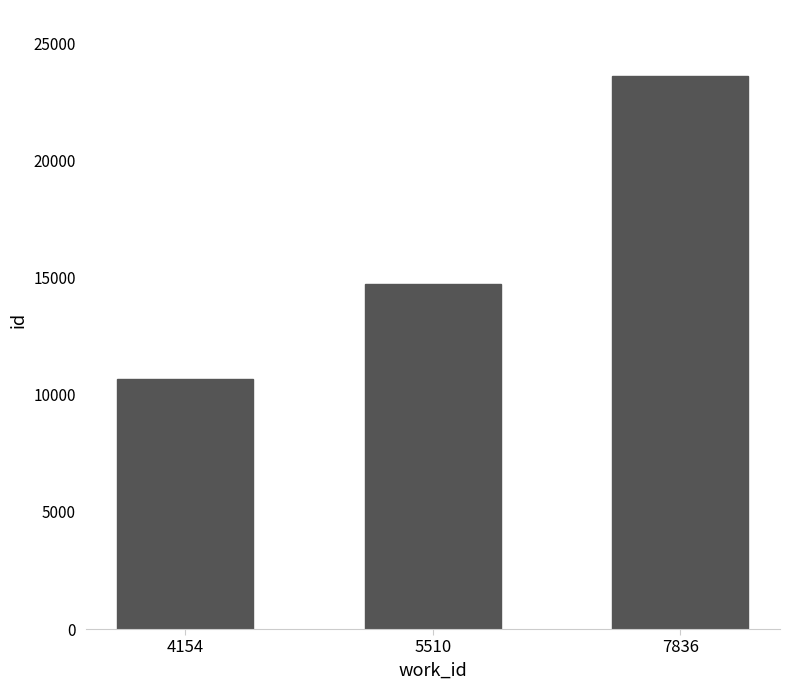

How many distinct data groups are displayed?

1